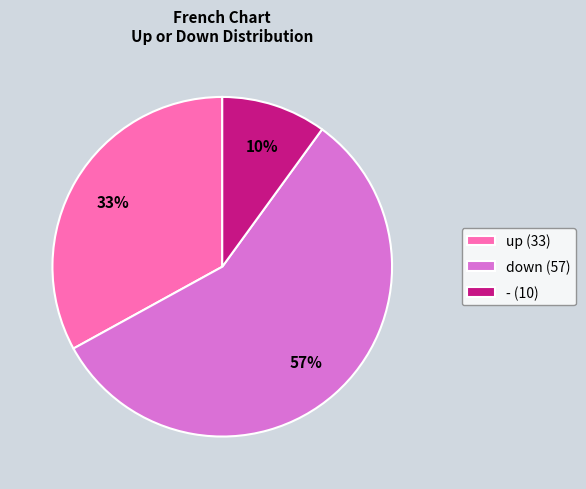

How many slices are in this pie chart?

3